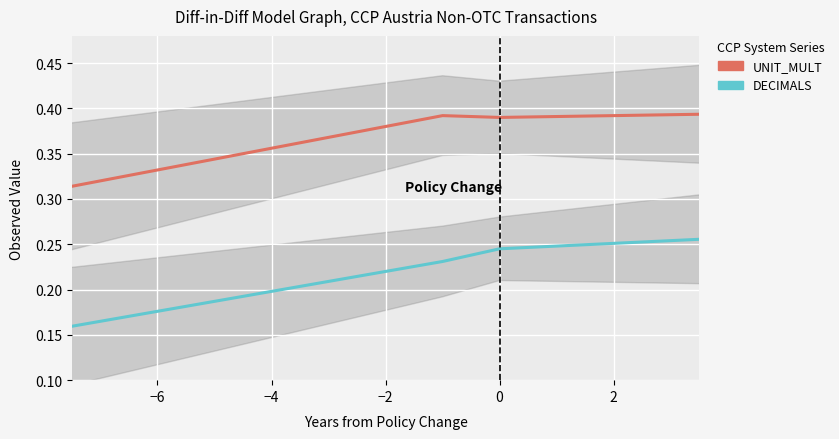

How many lines are shown in the chart?

2